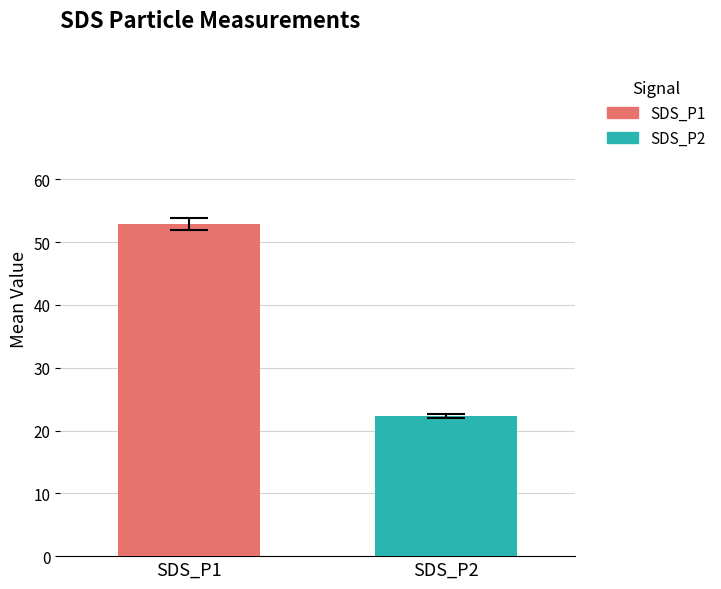

List the series in order of their peak value, highest first.

SDS_P1, SDS_P2